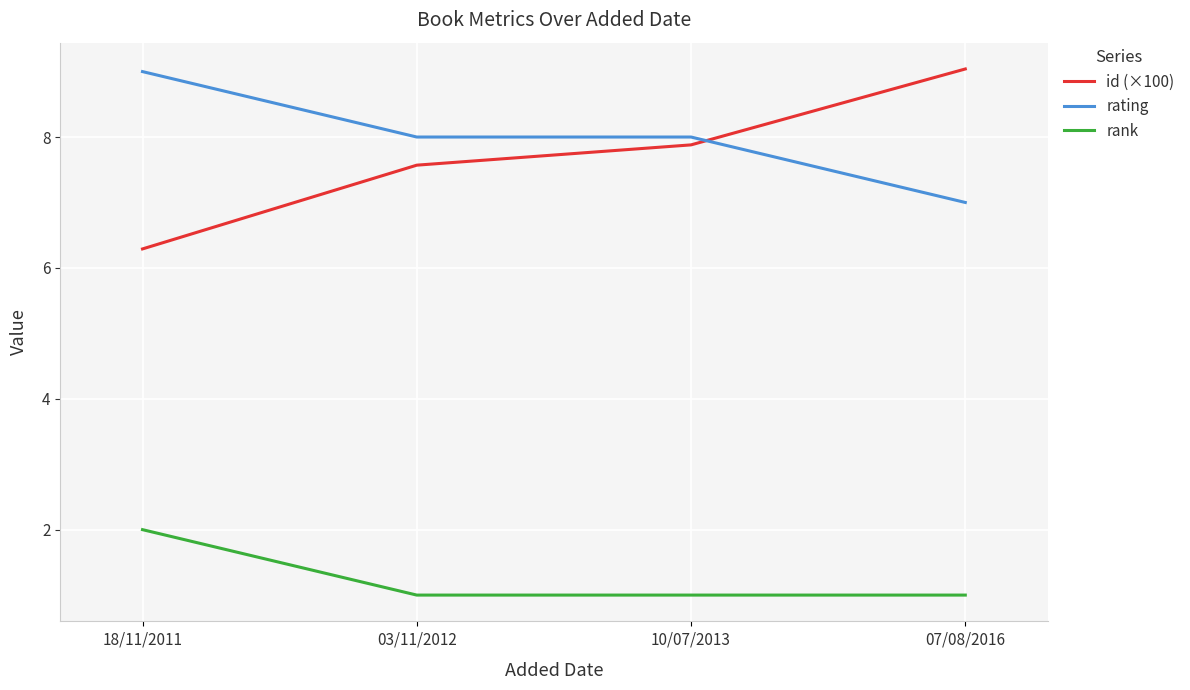

What is the sum of all rating values?

32.0